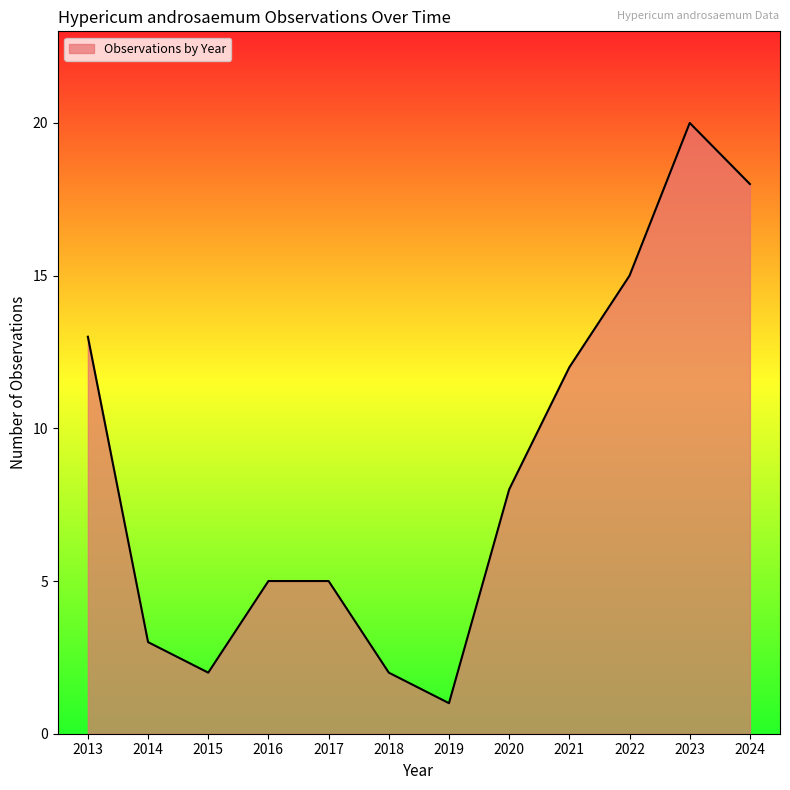

Approximately how many times larger is the value at 2017 compared to 2015?

2.5